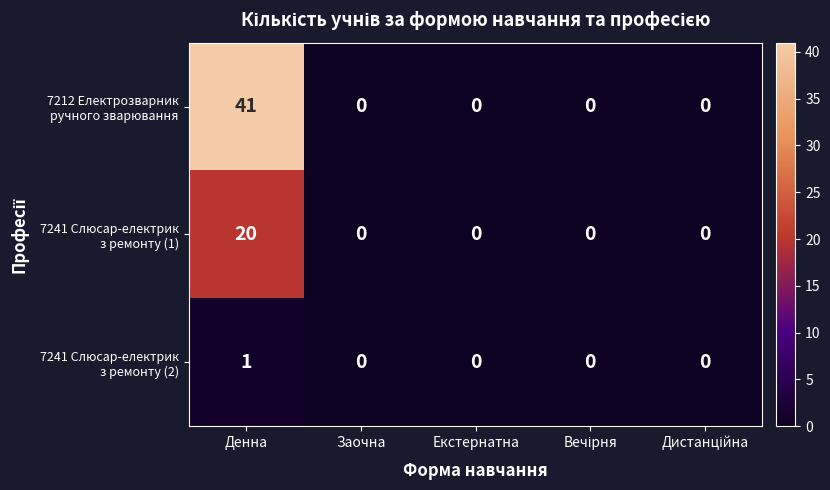

At which category is the sum across all series the highest?

Денна